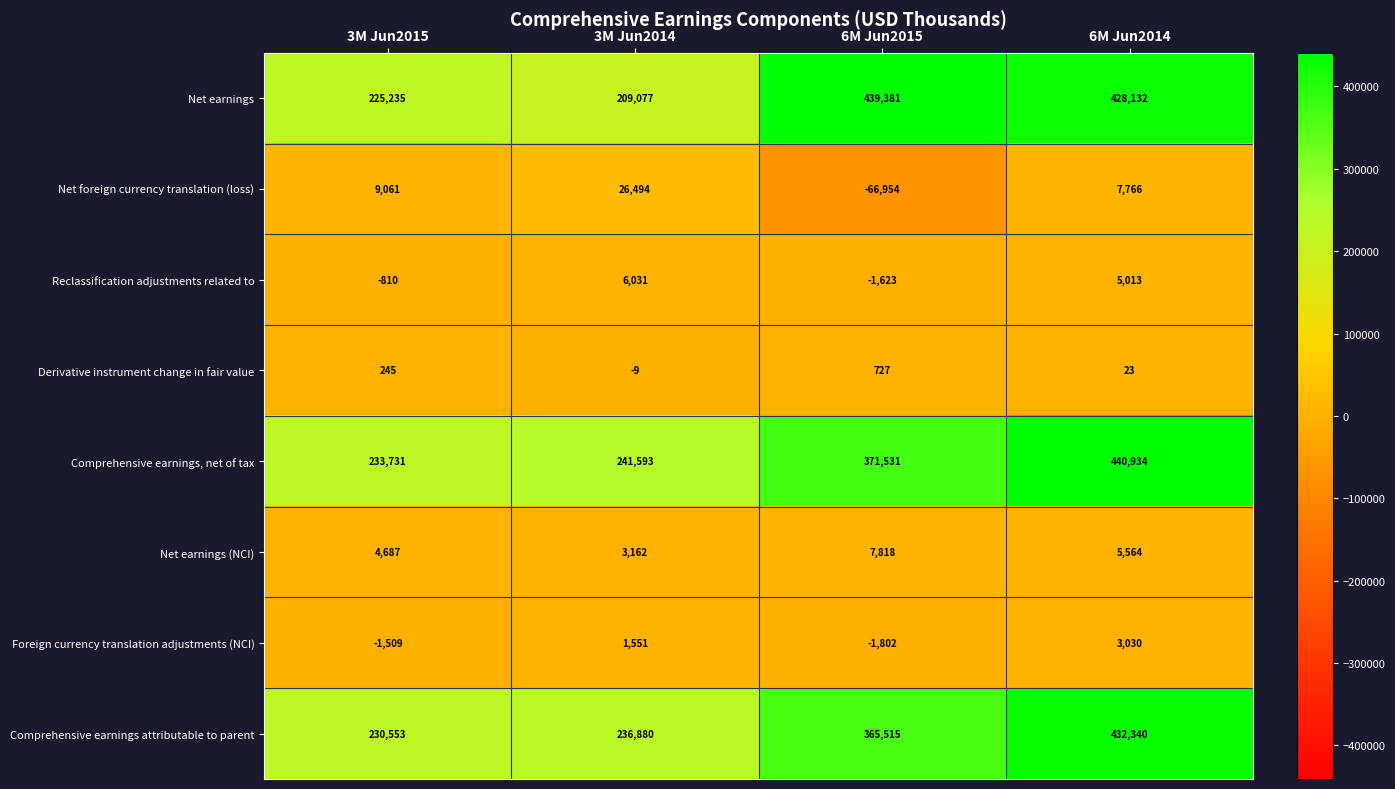

The value of Net foreign currency translation (loss) at 3M Jun2014 is 26494. True or false?

True